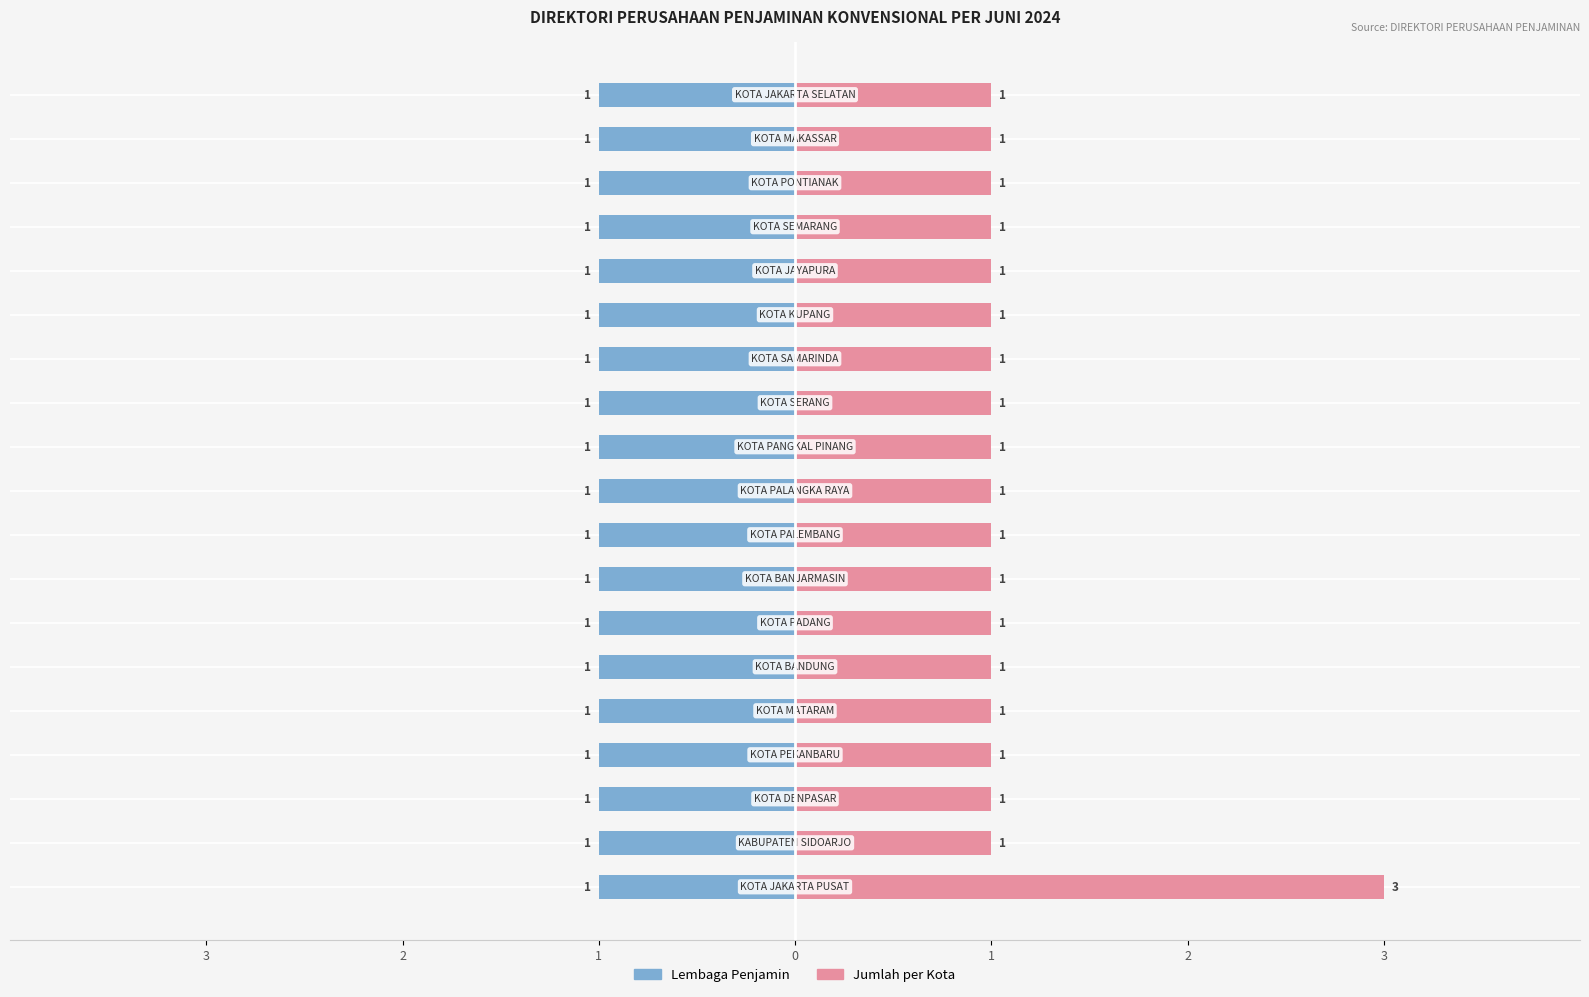

The value of Jumlah per Kota at 10 is 1.0. True or false?

True